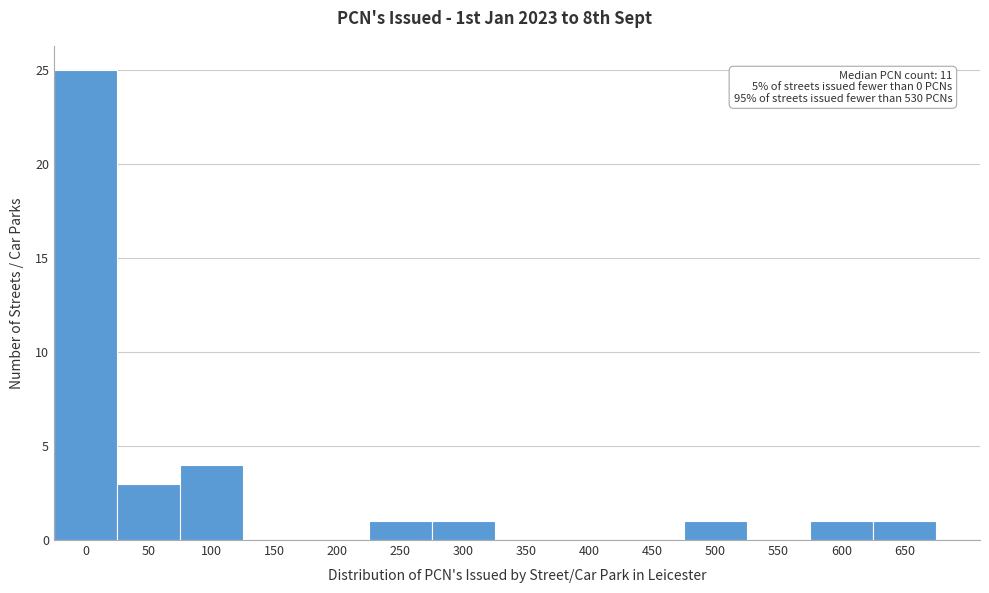

Reading left to right, list all the values displayed in this chart.

0=25	50=3	100=4	150=0	200=0	250=1	300=1	350=0	400=0	450=0	500=1	550=0	600=1	650=1